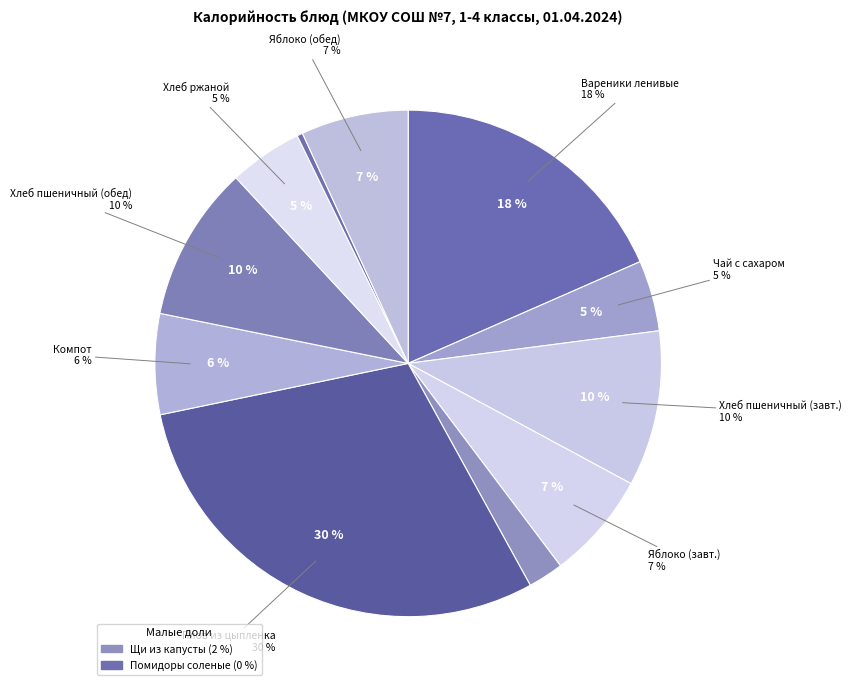

Is there any slice that represents more than half of the pie?

No